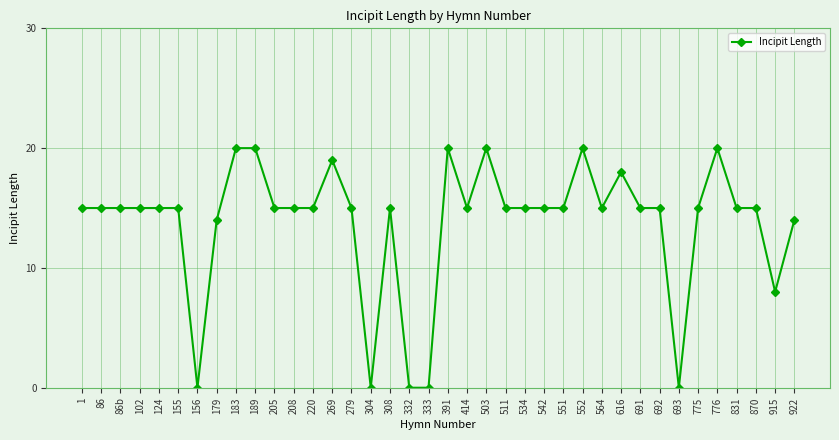

What is the greatest value displayed?

20